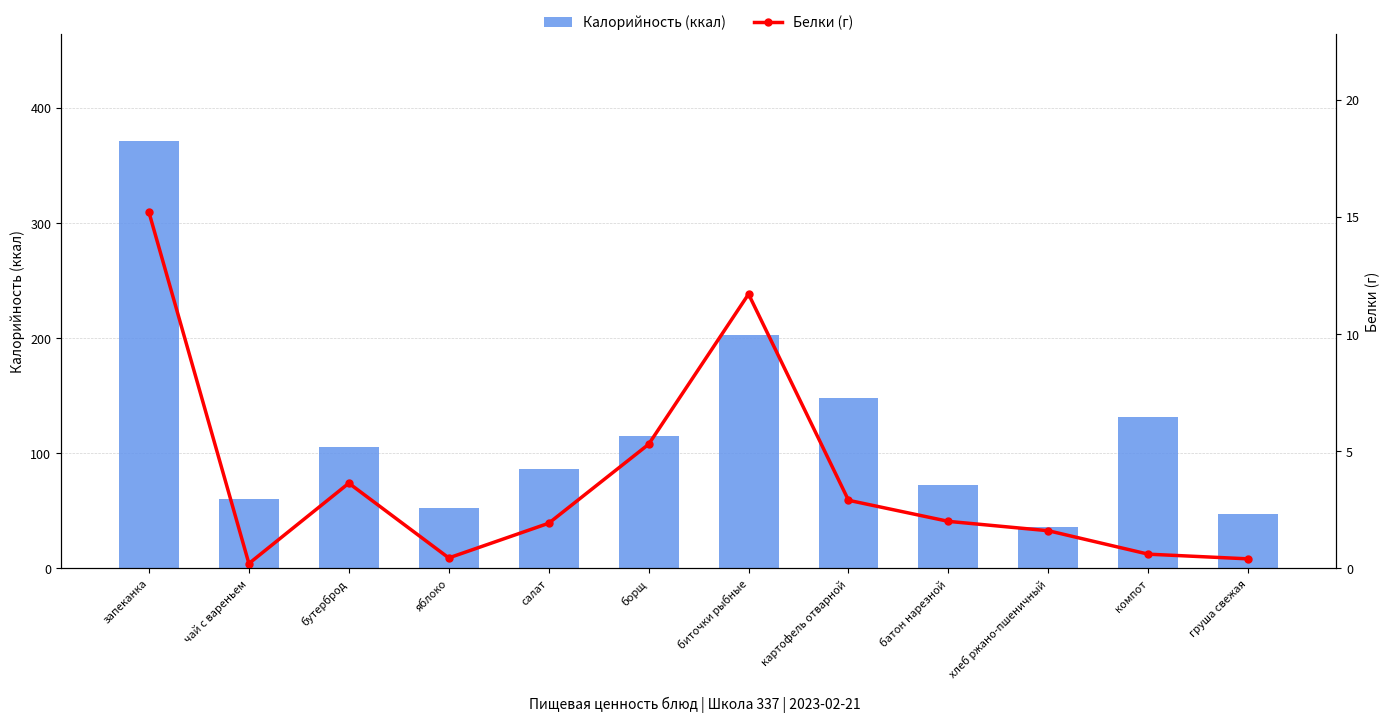

What are all the series names shown in the legend?

Калорийность (ккал), Белки (г)